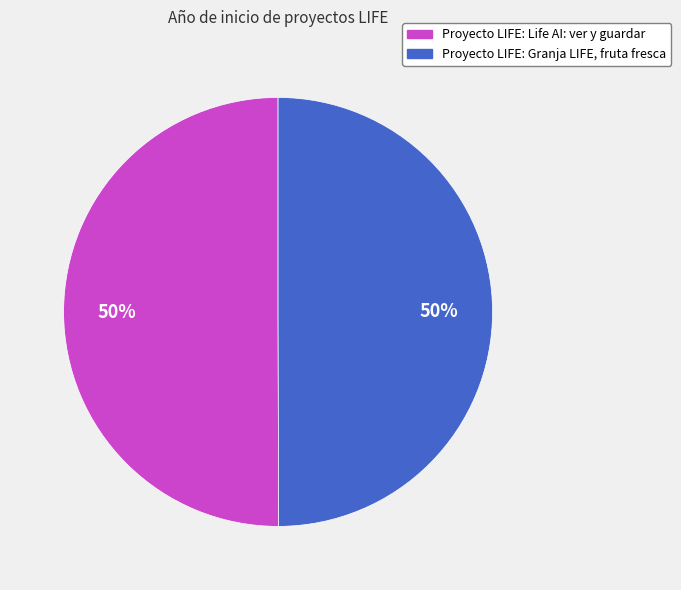

To the nearest percent, what portion does Proyecto LIFE: Granja LIFE, fruta fresca represent?

50%